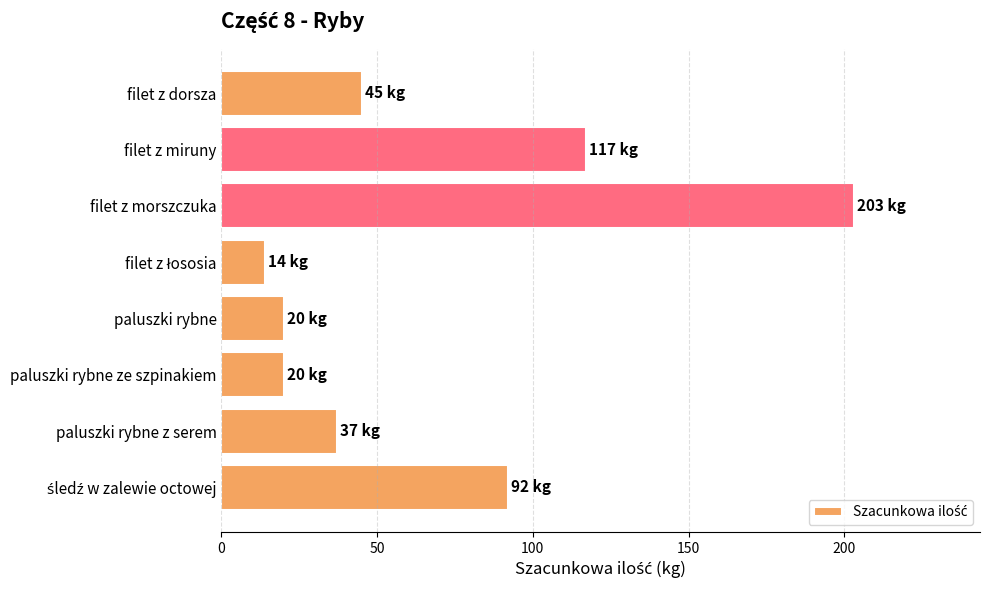

What is the change in value from filet z morszczuka to paluszki rybne ze szpinakiem?

-183